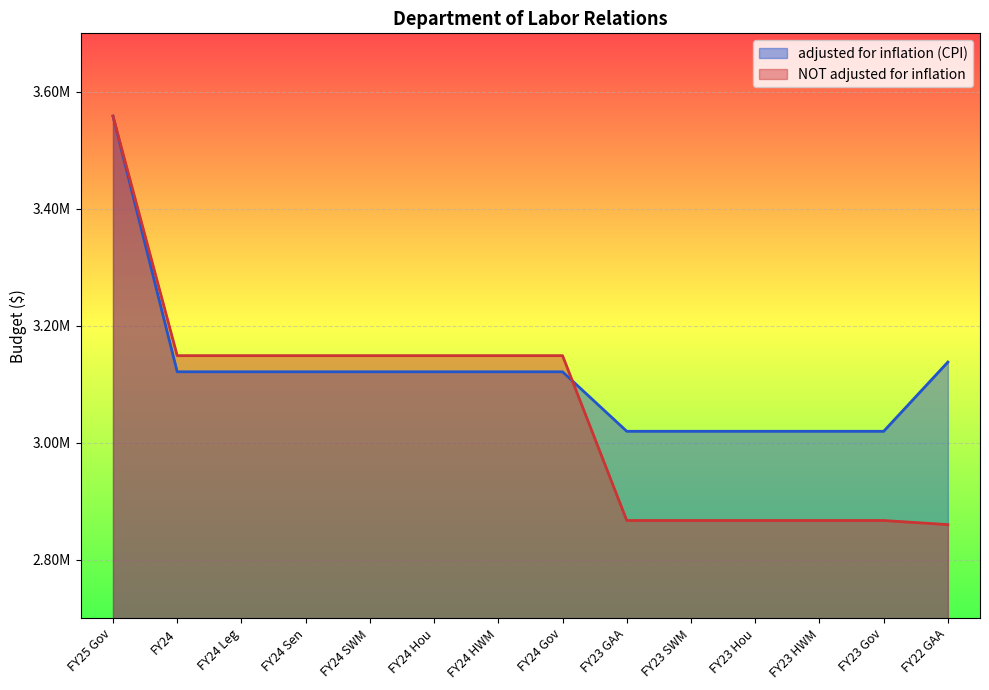

Reading right to left, what are all the values shown in this chart?

adjusted for inflation (CPI): 3138049	3019694	3019694	3019694	3019694	3019694	3121418	3121419	3121419	3121418	3121418	3121418	3121418	3558568
NOT adjusted for inflation: 2860158	2867189	2867189	2867189	2867189	2867189	3149012	3149013	3149013	3149012	3149012	3149012	3149012	3558568